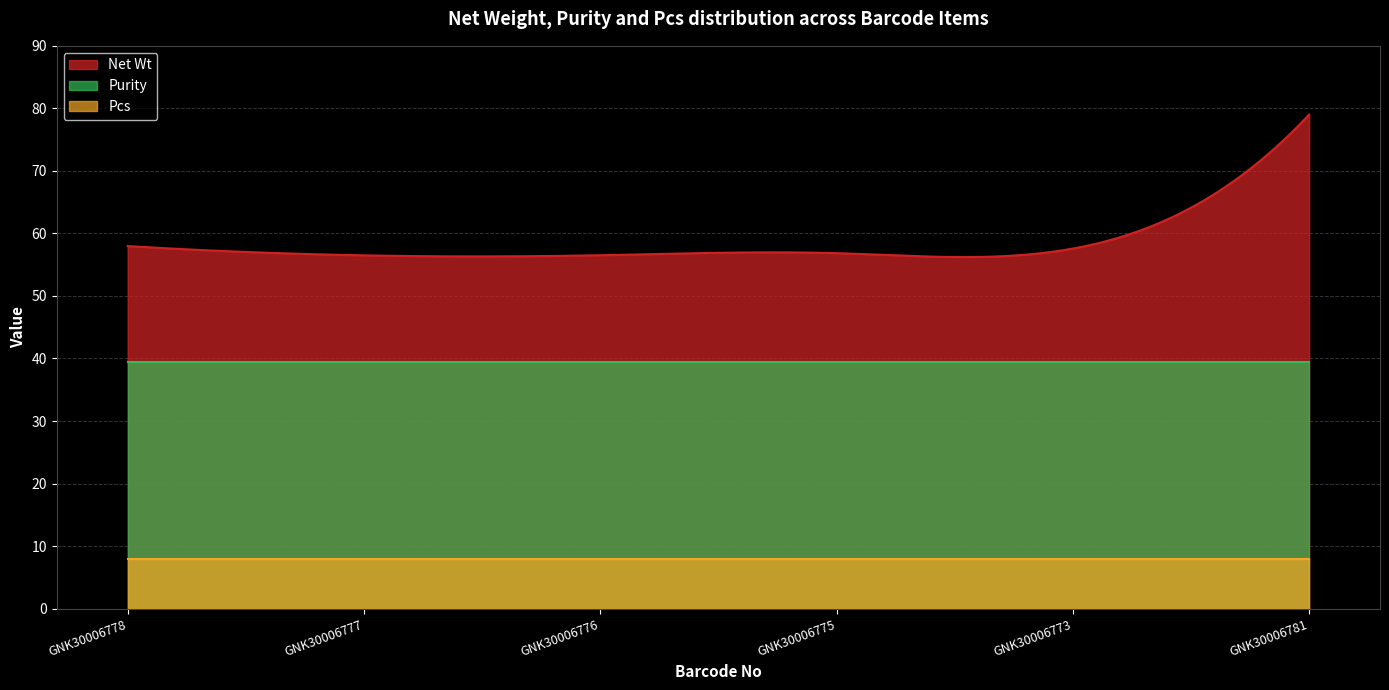

Is the value of Pcs at GNK30006777 greater than the value of Purity at GNK30006777?

No